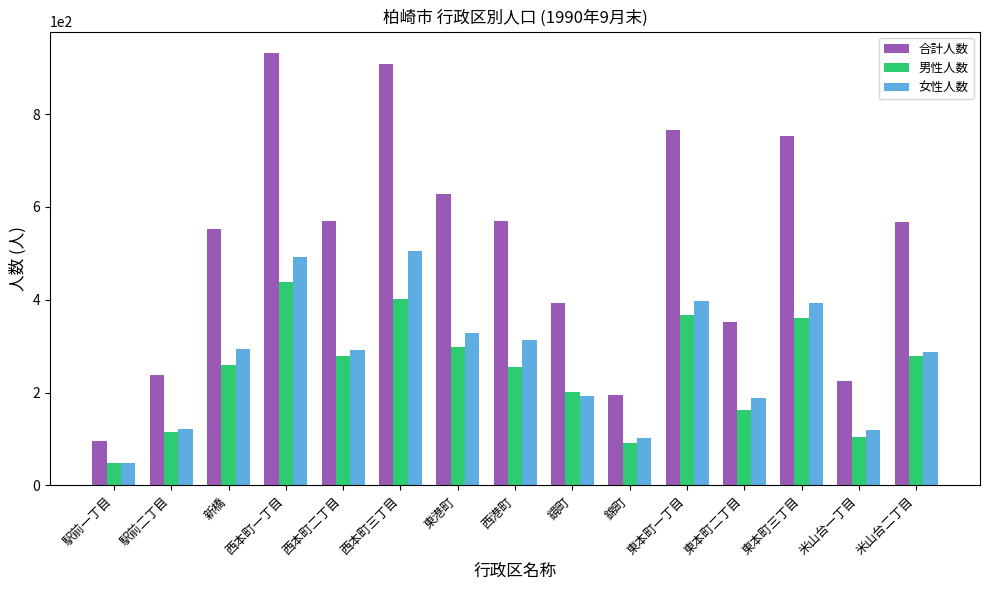

How many bars are there in total?

45